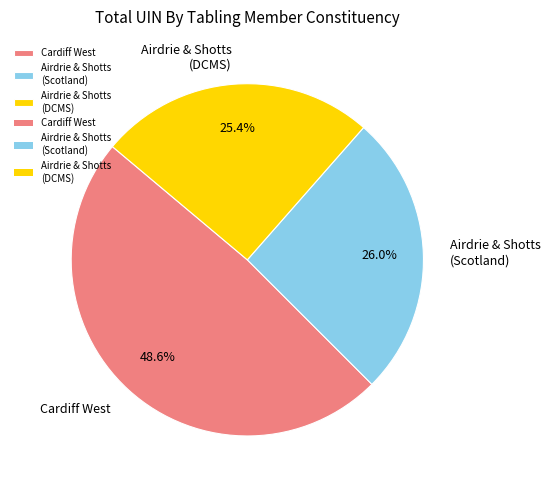

Rank the categories by value from highest to lowest.

Cardiff West, Airdrie & Shotts (Scotland), Airdrie & Shotts (DCMS)